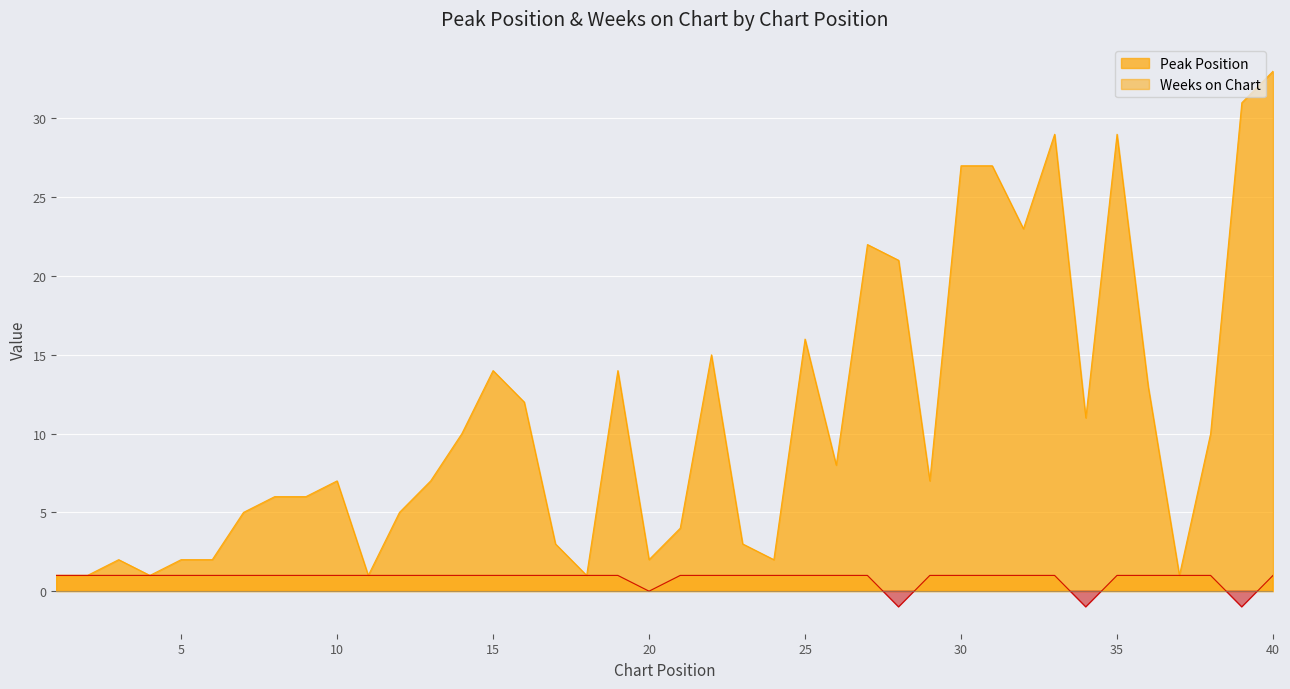

The Weeks on Chart series shows 1 at 29. True or false?

True